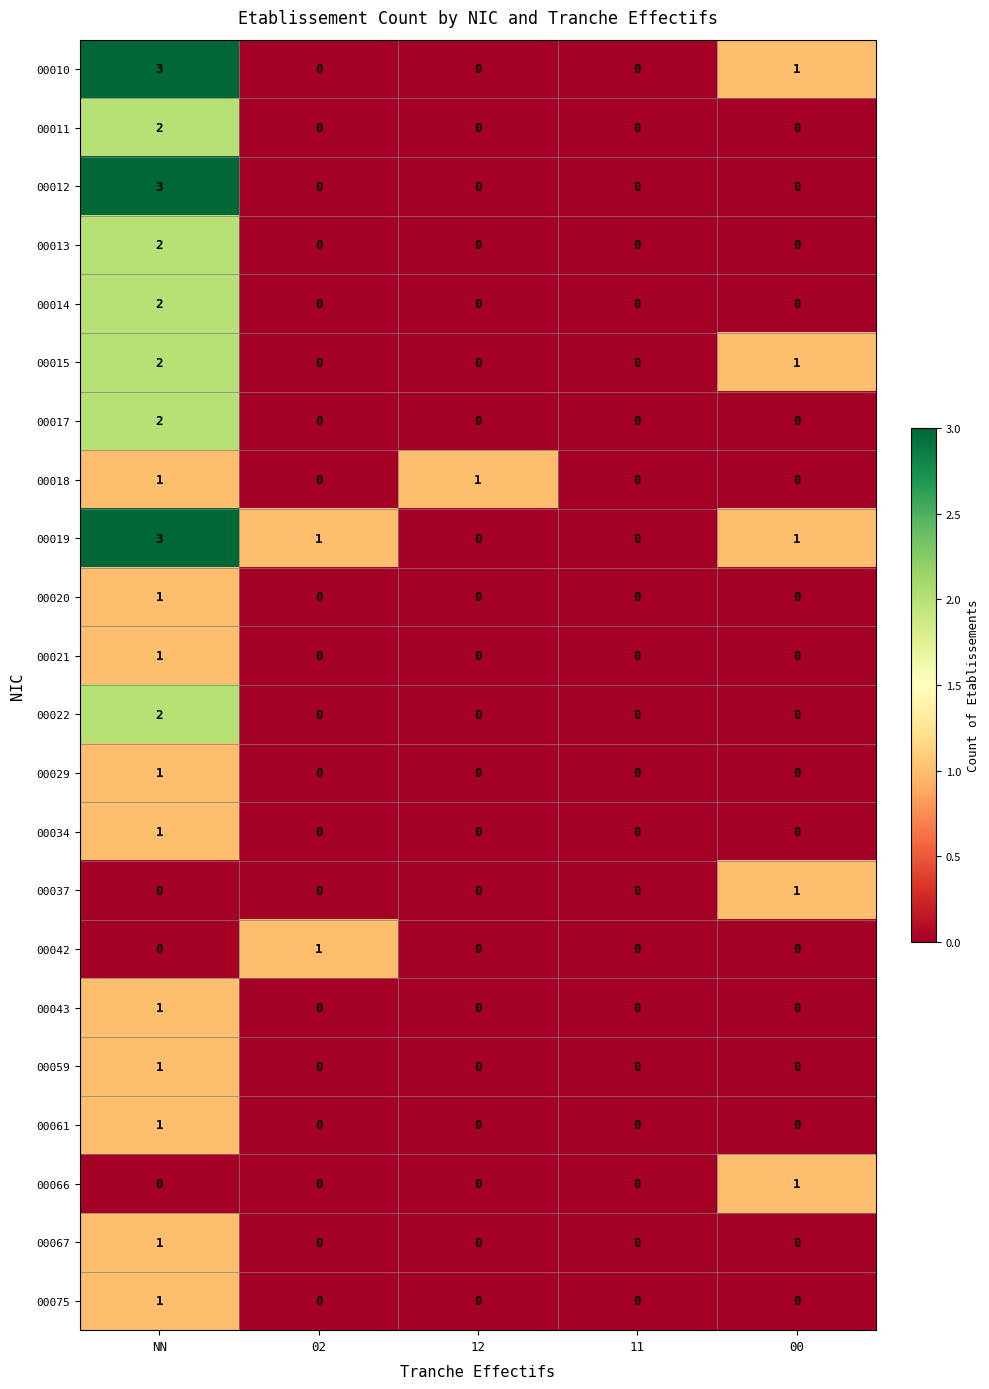

Is it true that 00014 equals 2 at NN?

True